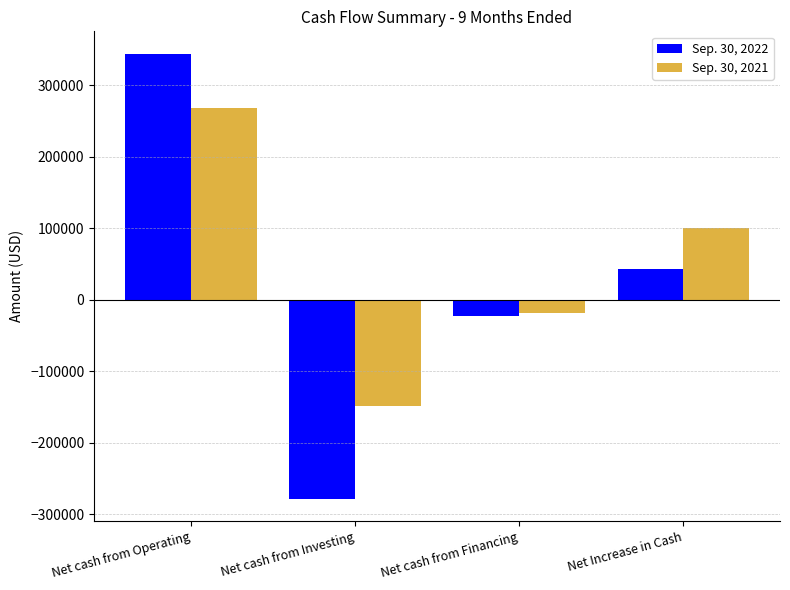

Does the chart contain any negative values?

Yes